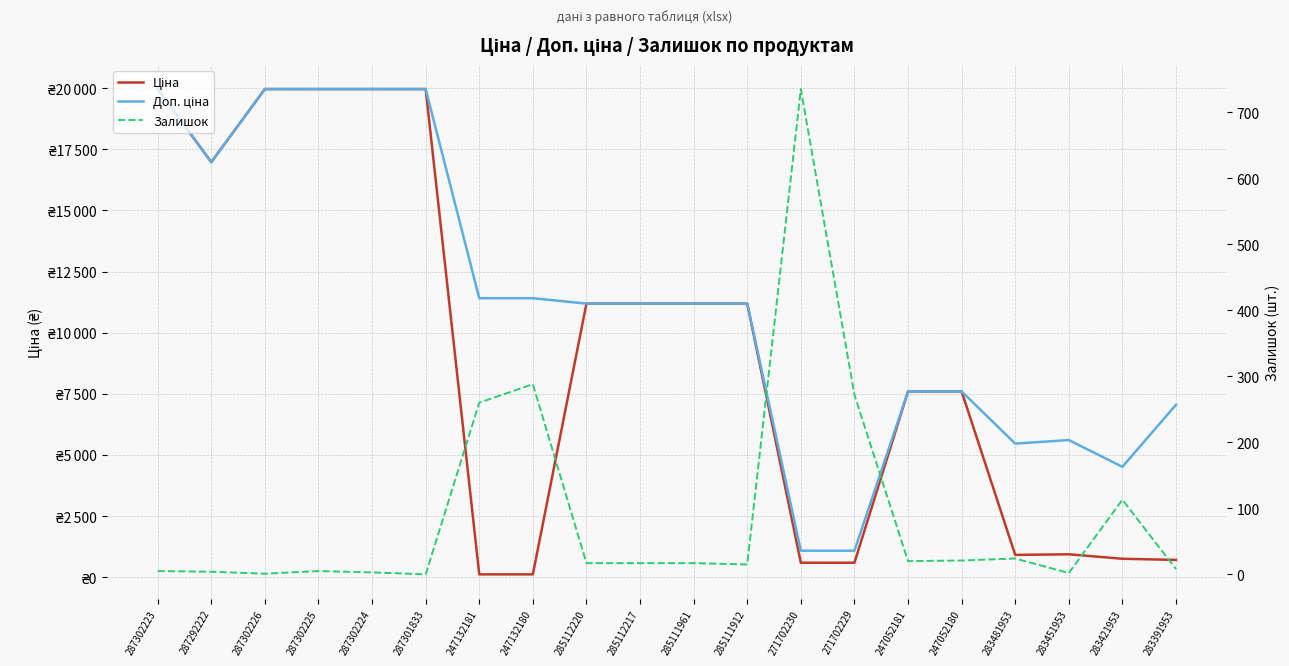

Which label corresponds to the largest value in the chart?

287302223